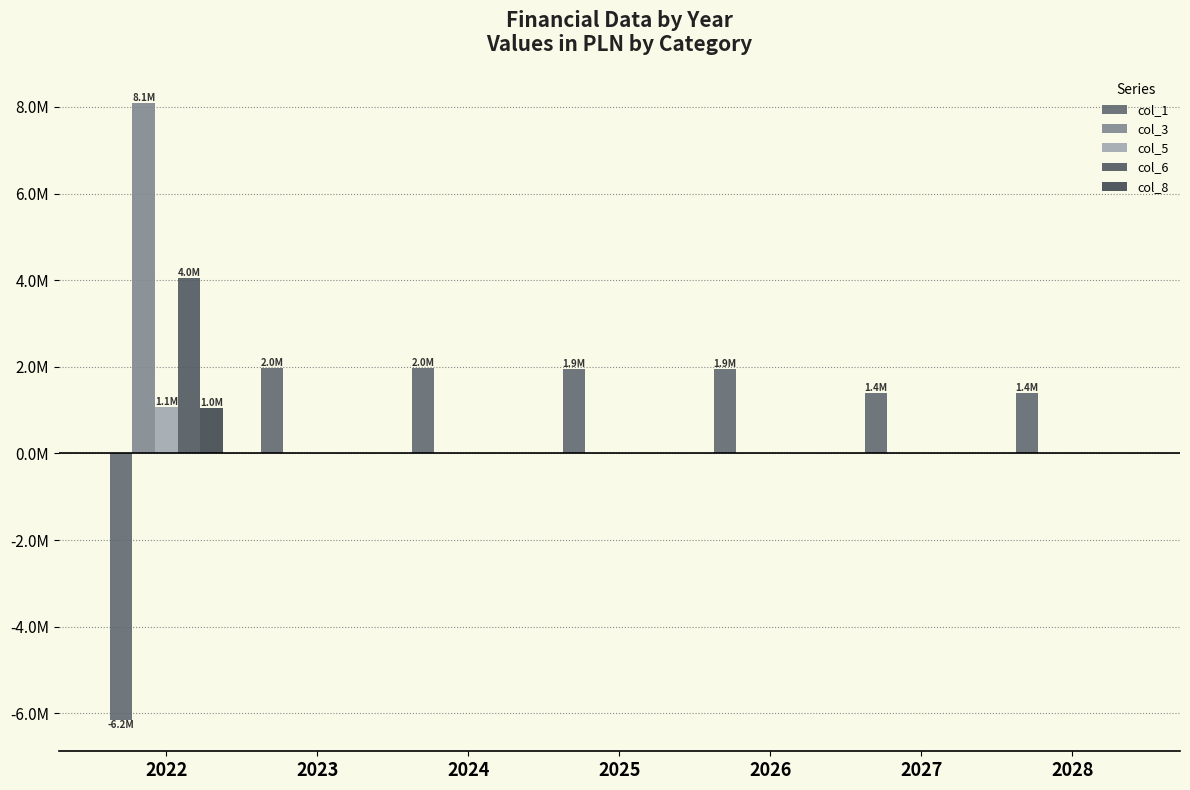

Is the value of col_8 at 2025 greater than the value of col_3 at 2024?

No